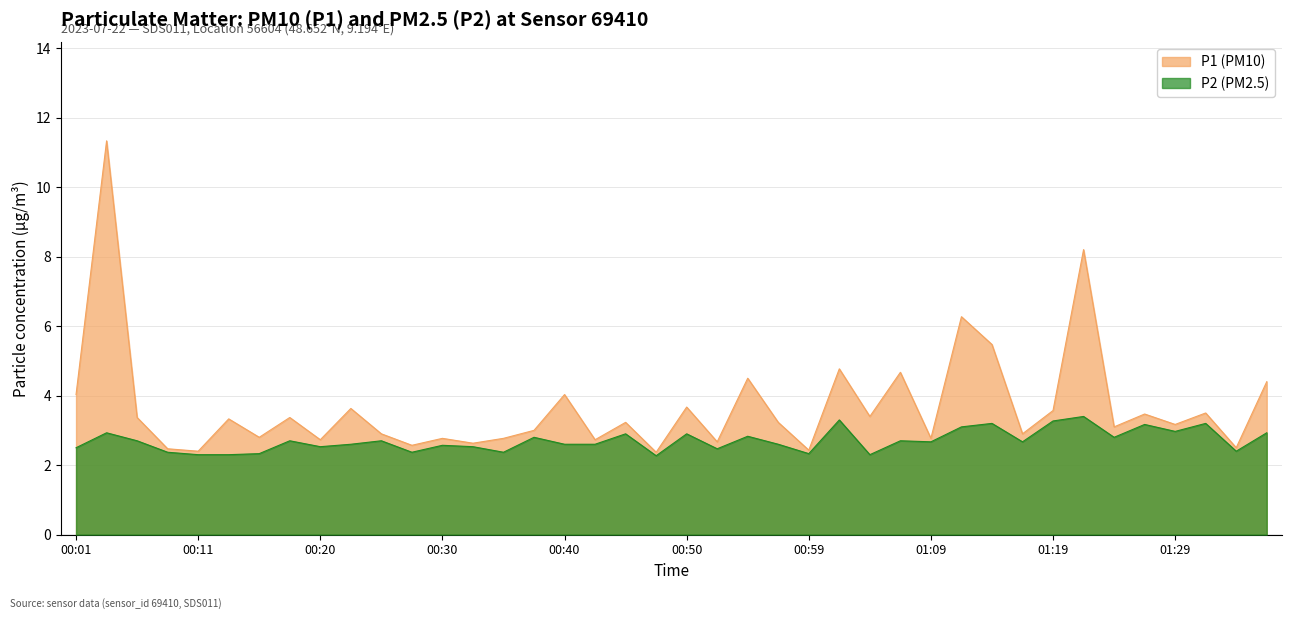

What is the label of the 38th point from the right?

00:06